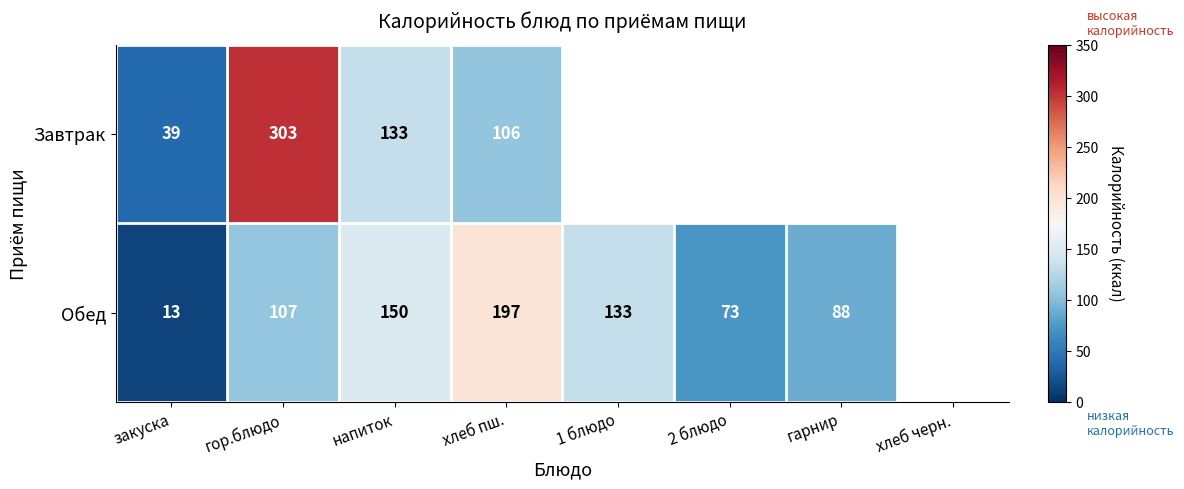

Which has a higher value, гарнир or хлеб пш.?

хлеб пш.